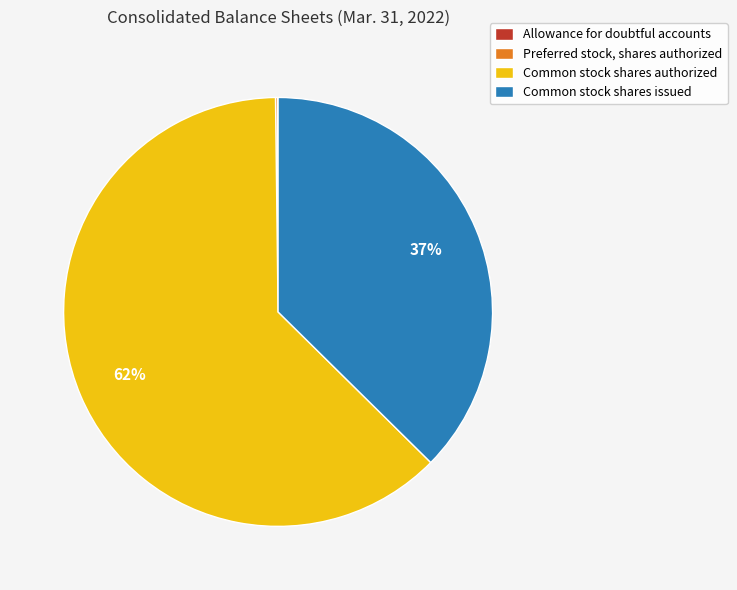

What is the ratio of the value at Common stock shares authorized to the value at Common stock shares issued?

1.7